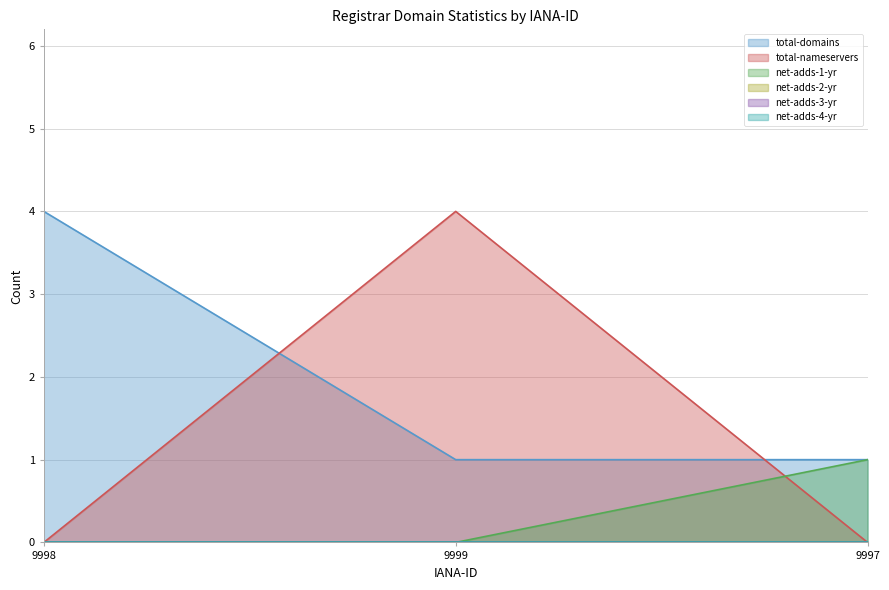

At which label is net-adds-1-yr closest to 0?

9998